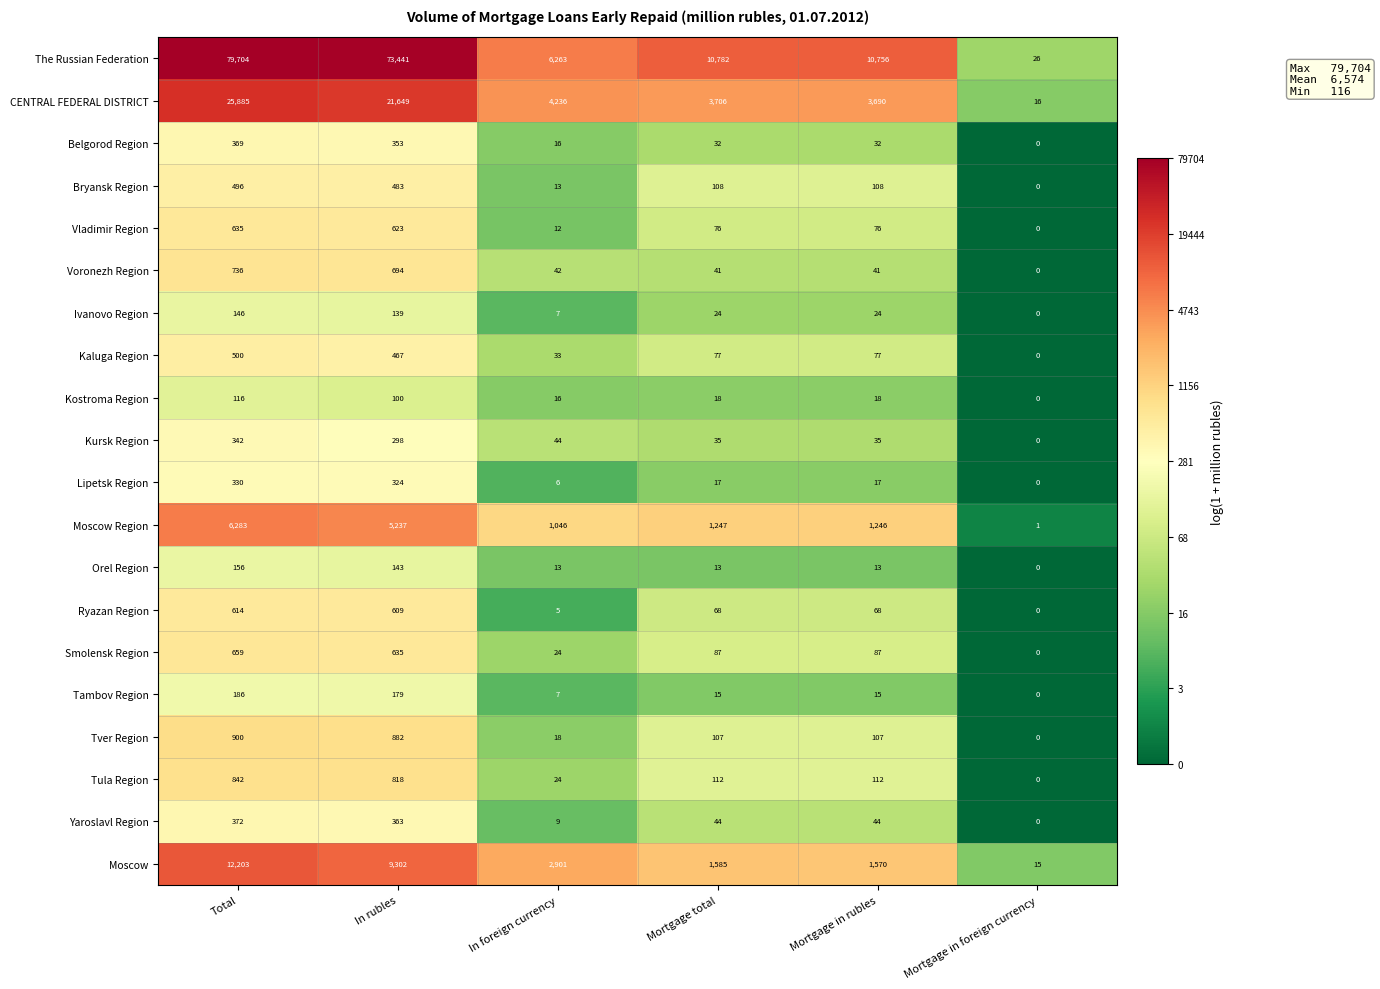

Rank the series by their maximum value, from highest to lowest.

The Russian Federation, CENTRAL FEDERAL DISTRICT, Moscow, Moscow Region, Tver Region, Tula Region, Voronezh Region, Smolensk Region, Vladimir Region, Ryazan Region, Kaluga Region, Bryansk Region, Yaroslavl Region, Belgorod Region, Kursk Region, Lipetsk Region, Tambov Region, Orel Region, Ivanovo Region, Kostroma Region